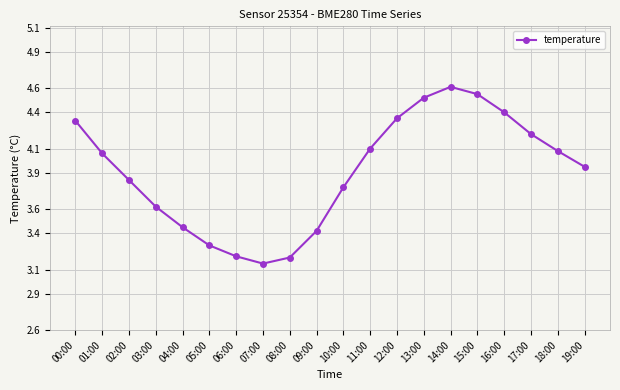

Which category has the highest value across all series?

14:00